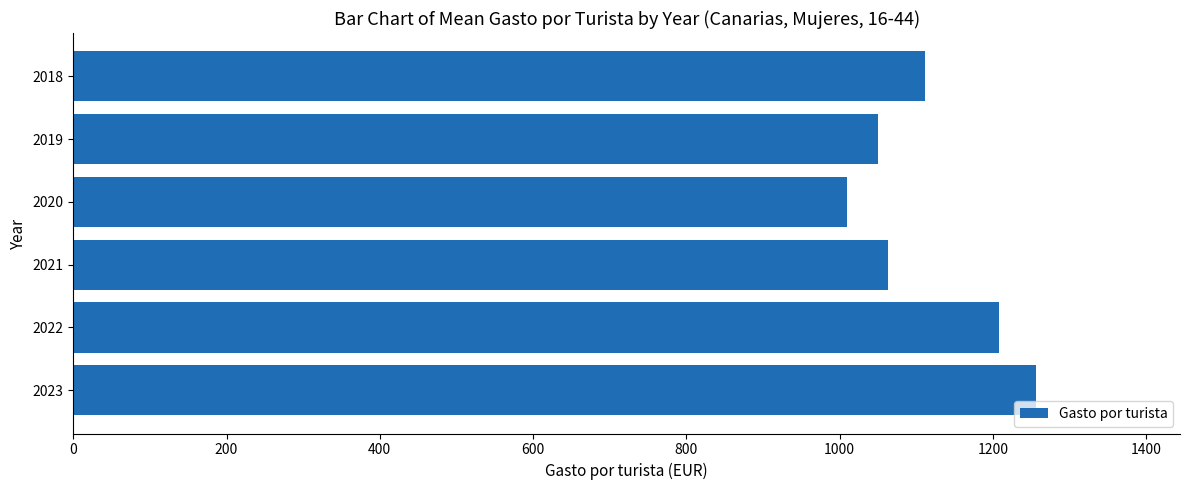

Reading top to bottom, what are all the values shown in this chart?

2018=1111.3	2019=1050.5	2020=1009.5	2021=1063.3	2022=1207.9	2023=1255.8